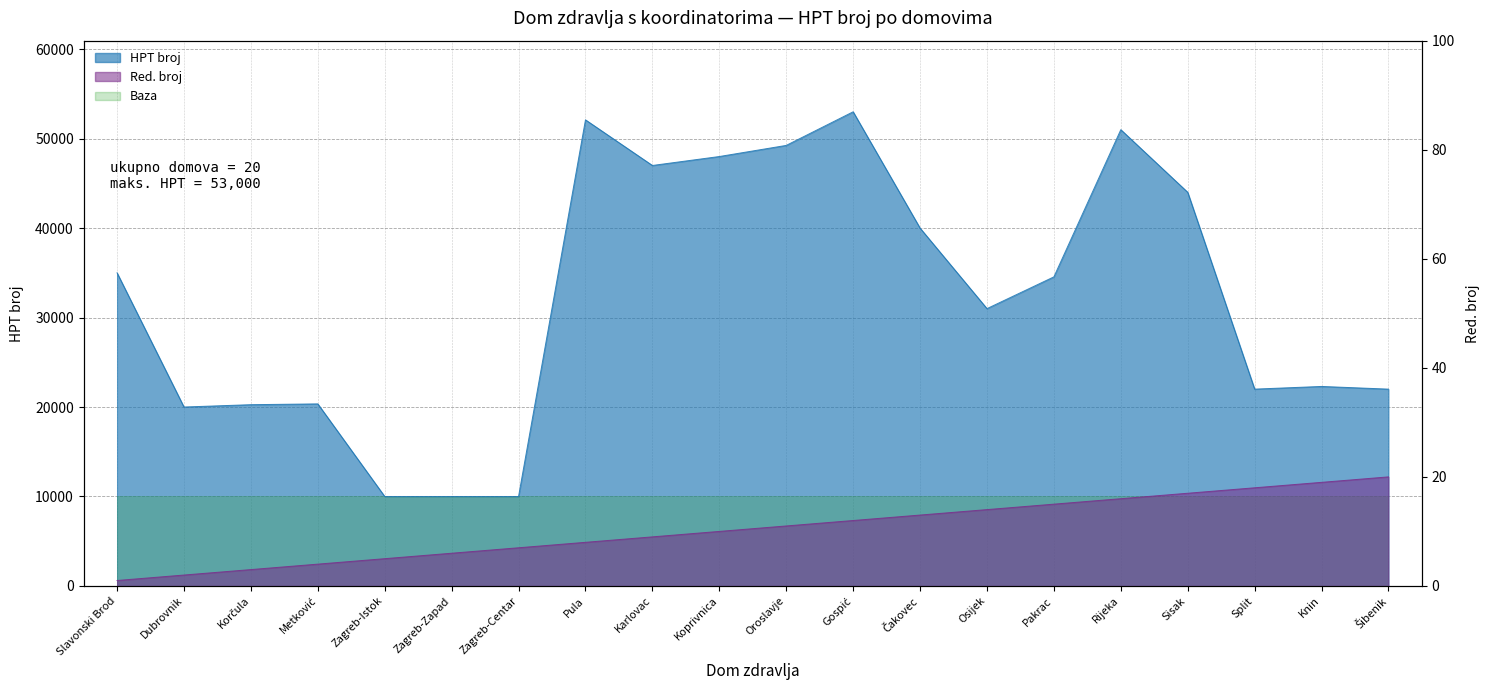

What is the label of the 9th point from the left?

Karlovac